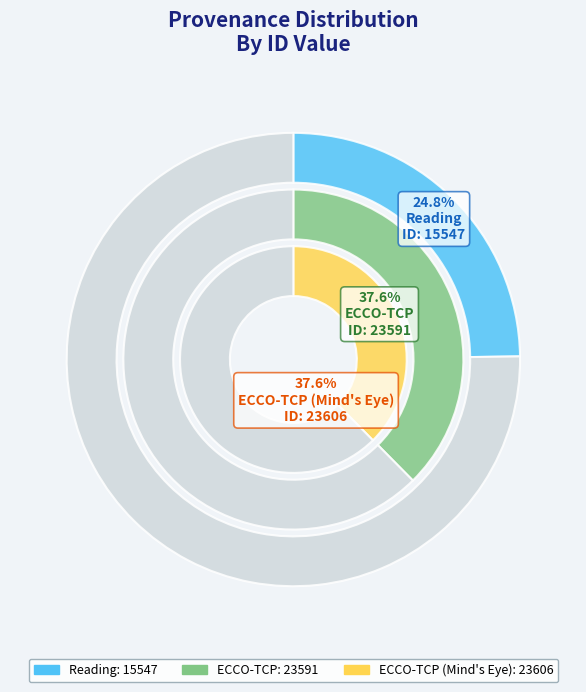

What is the change in value from Reading to ECCO-TCP (Mind's Eye)?

+8059